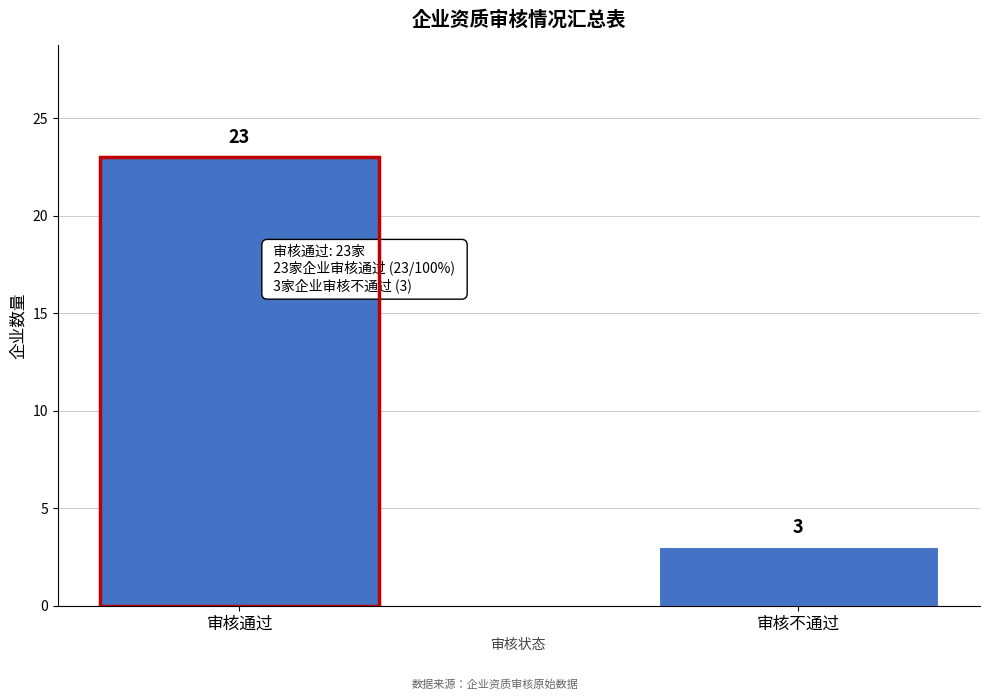

Reading left to right, extract all data points from this chart.

23	3